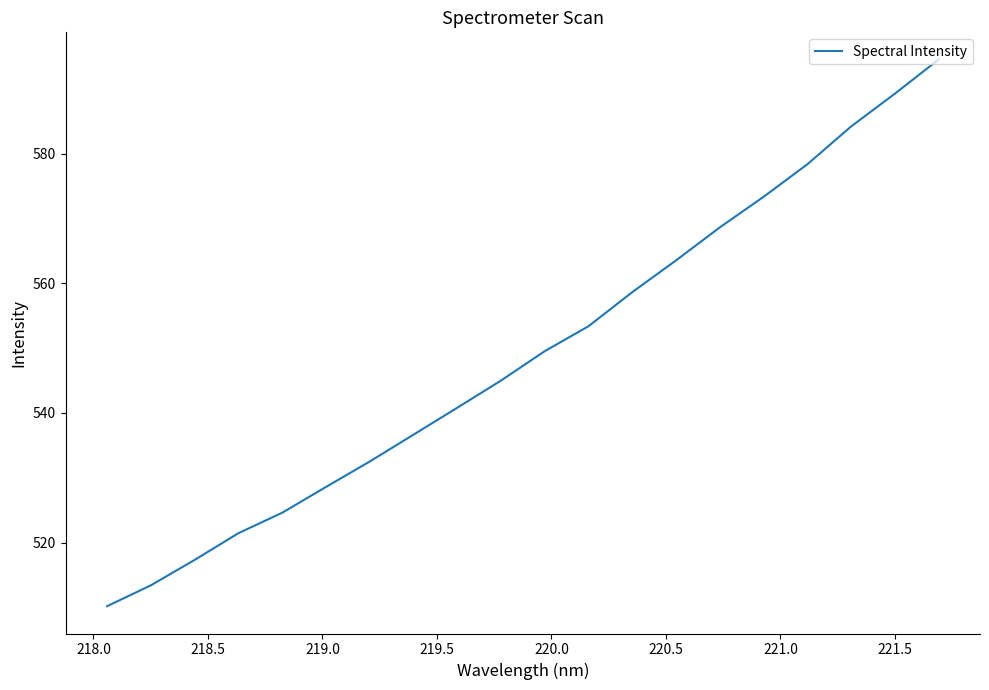

Does the chart display data point markers on the line(s)?

No